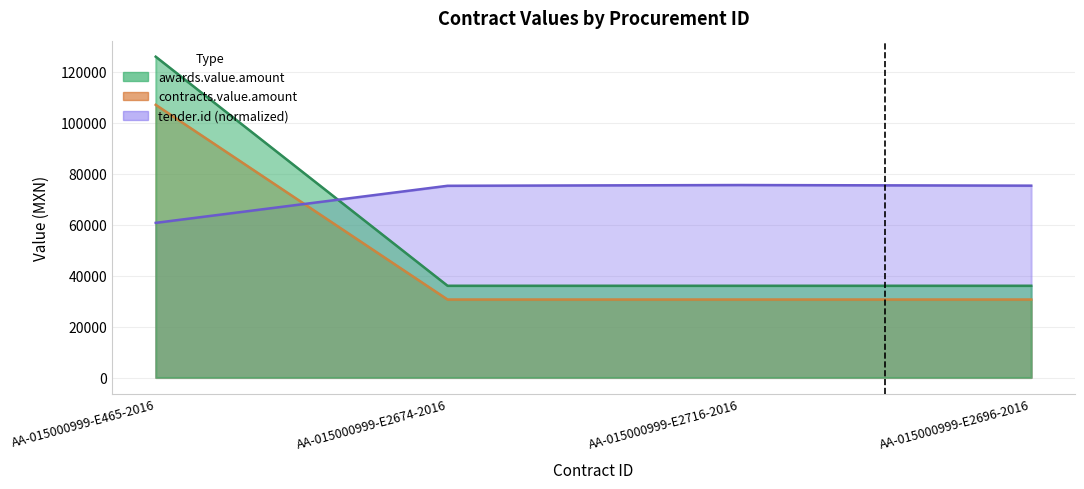

What value does the tender.id series have at AA-015000999-E2716-2016?

75524.5